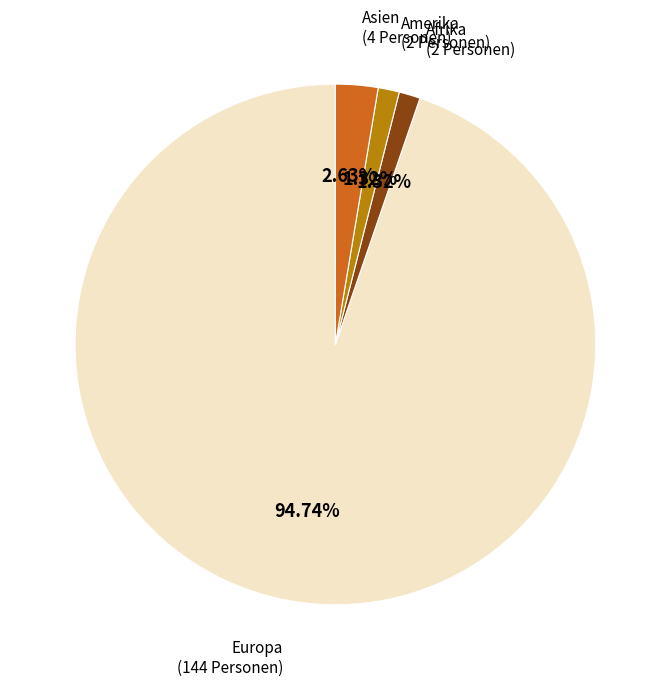

Is there a majority slice in this chart?

Yes